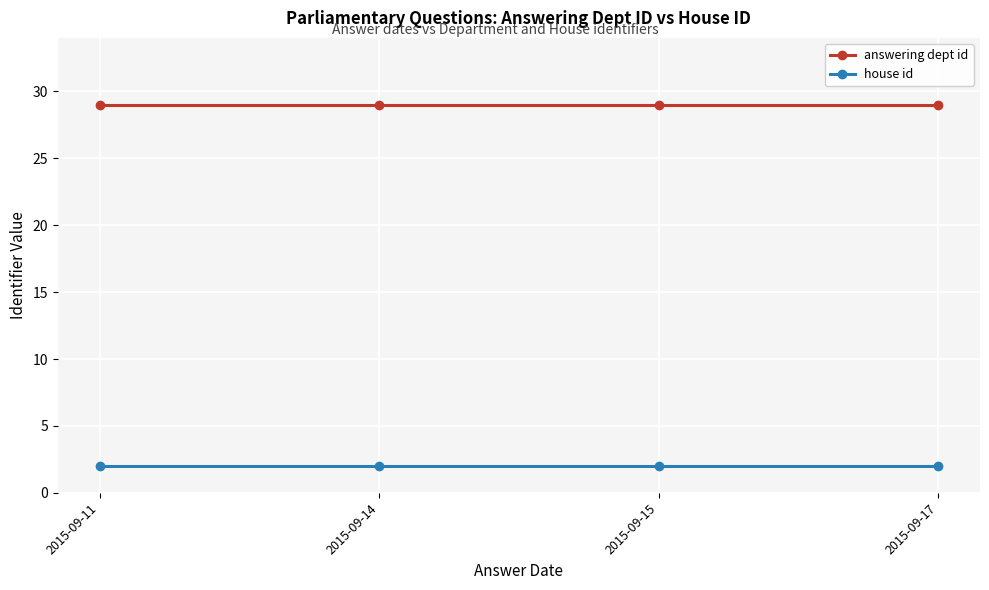

Read the house id value at 2015-09-15.

2